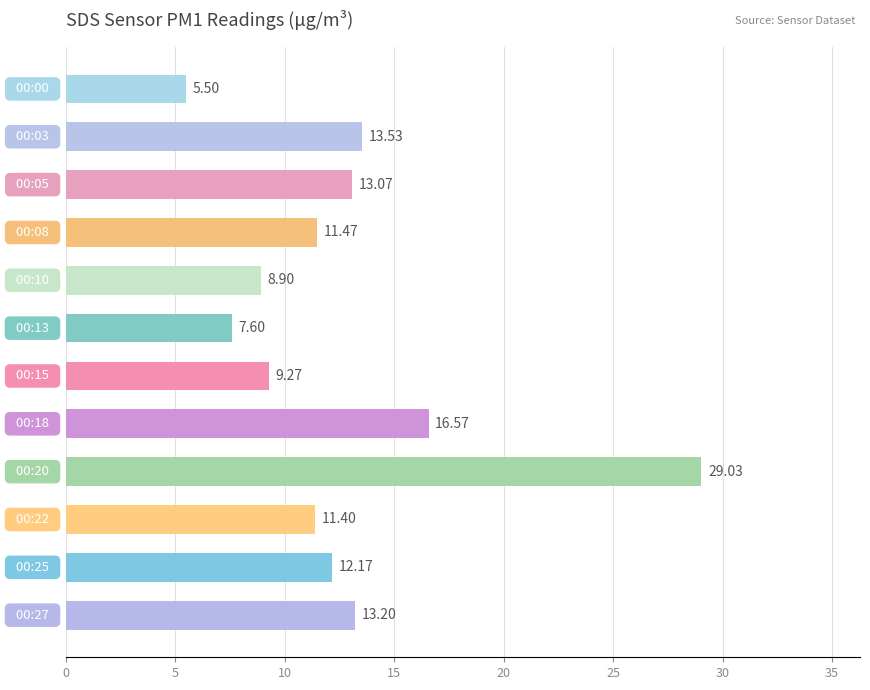

What is the average value?

12.6